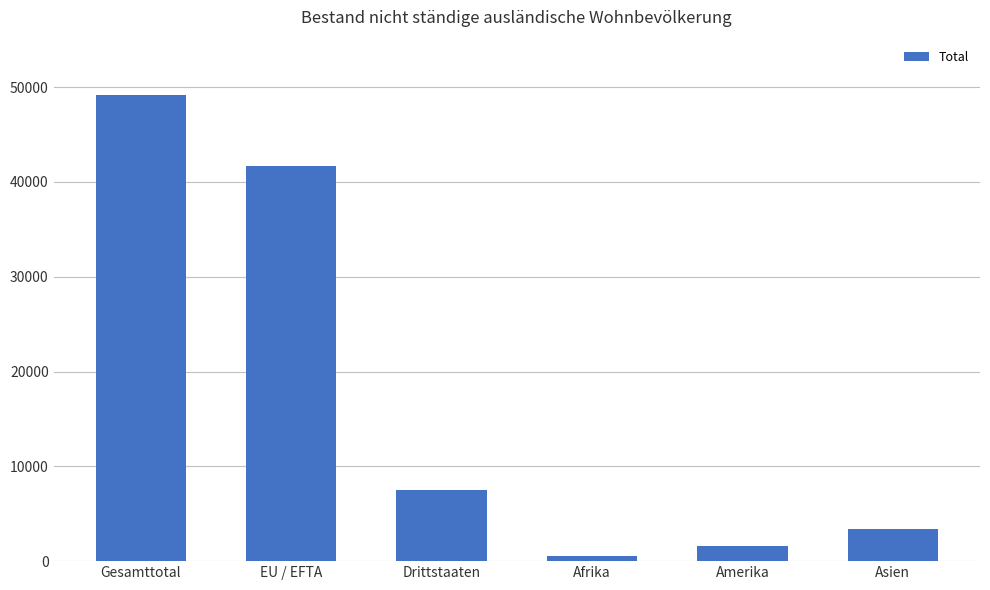

What is the label of the 3rd bar from the right?

Afrika